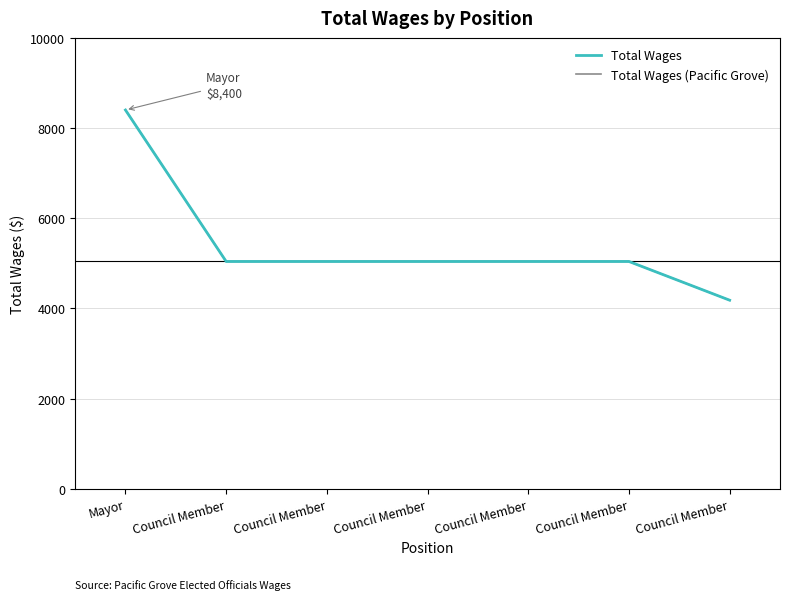

Does the chart have visible grid lines?

Yes